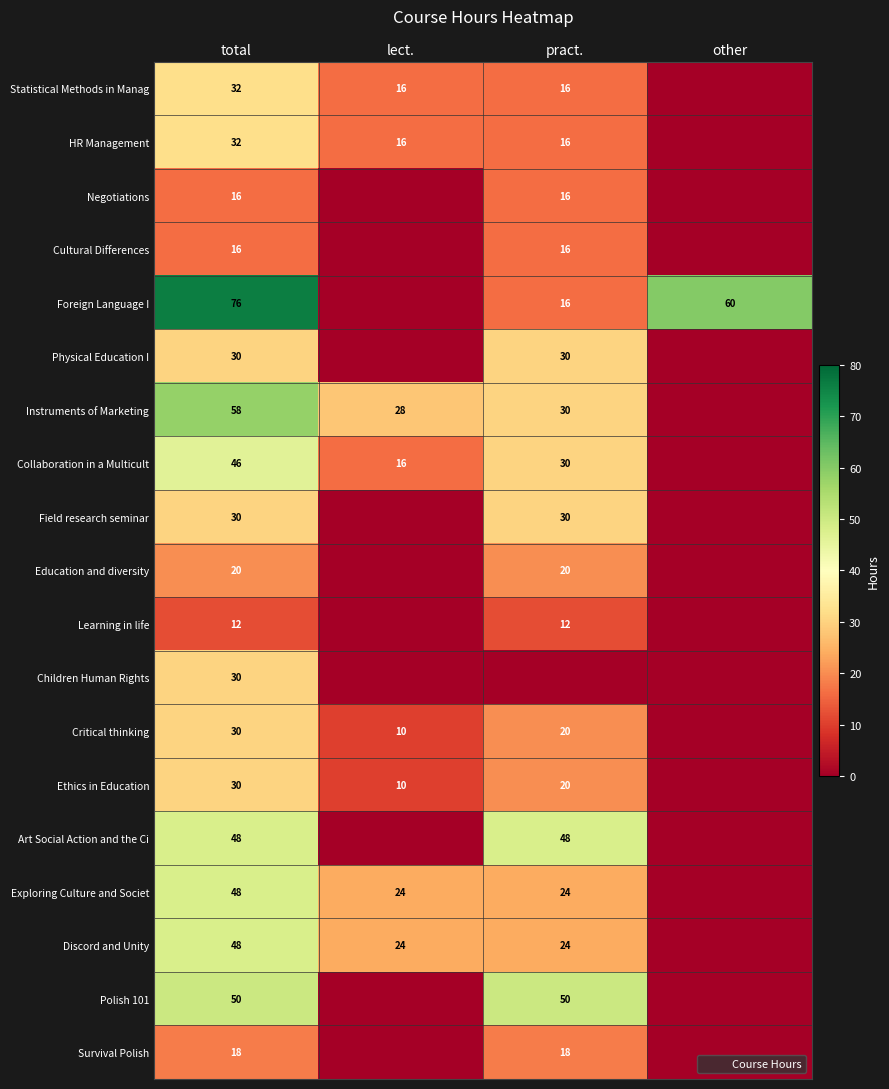

What is the average value of the Instruments of Marketing series?

29